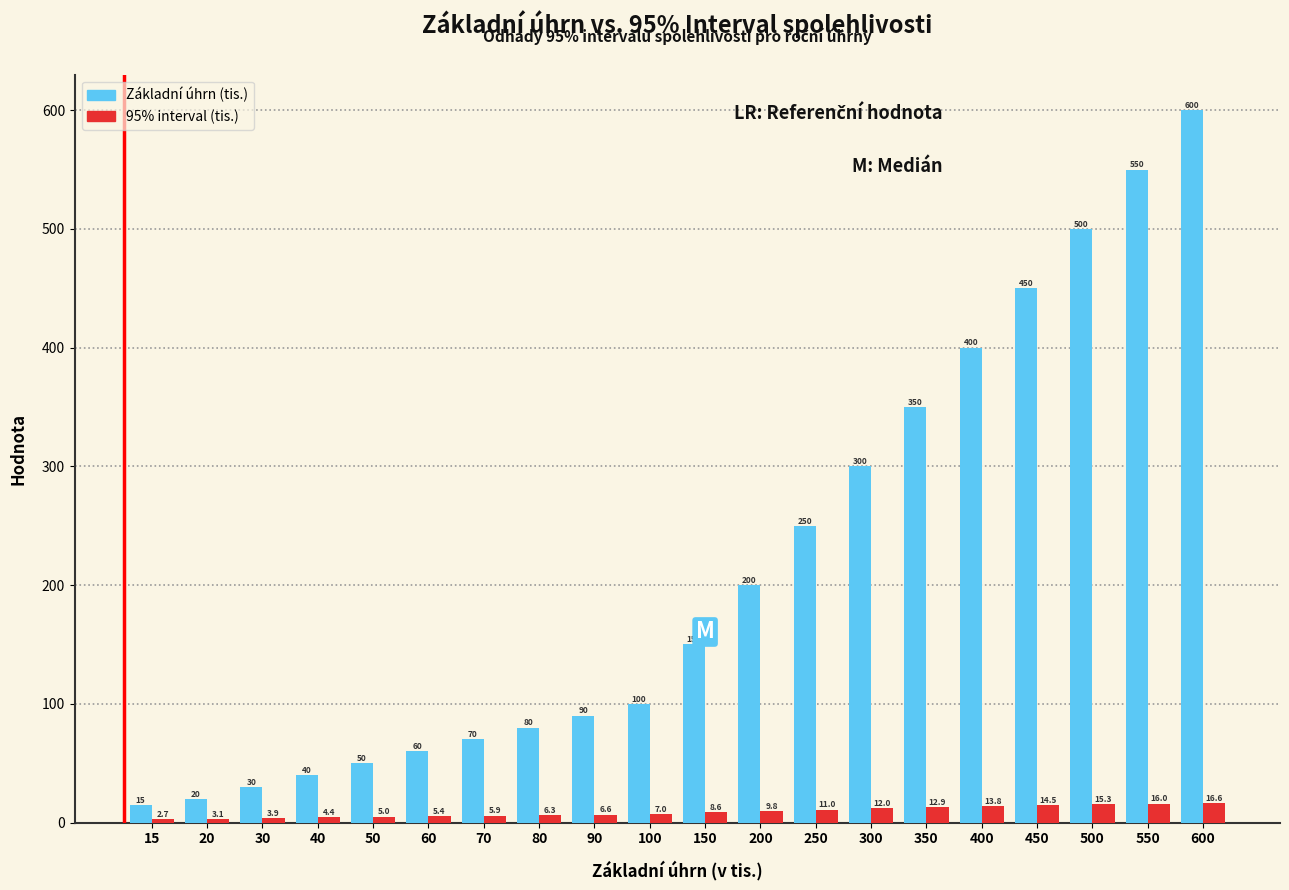

Reading right to left, transcribe all the data shown in this chart.

Základní úhrn (tis.): 600=600.0	550=550.0	500=500.0	450=450.0	400=400.0	350=350.0	300=300.0	250=250.0	200=200.0	150=150.0	100=100.0	90=90.0	80=80.0	70=70.0	60=60.0	50=50.0	40=40.0	30=30.0	20=20.0	15=15.0
95% interval (tis.): 600=16.6	550=16.0	500=15.3	450=14.5	400=13.8	350=12.9	300=12.0	250=11.0	200=9.8	150=8.6	100=7.0	90=6.6	80=6.3	70=5.9	60=5.4	50=5.0	40=4.4	30=3.9	20=3.1	15=2.7